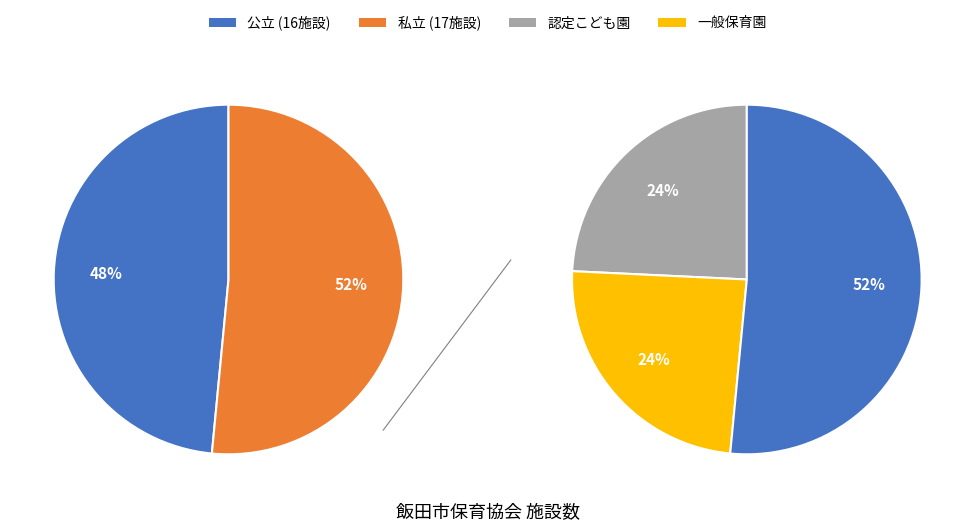

What percentage is NOT represented by 私立?

48.5%